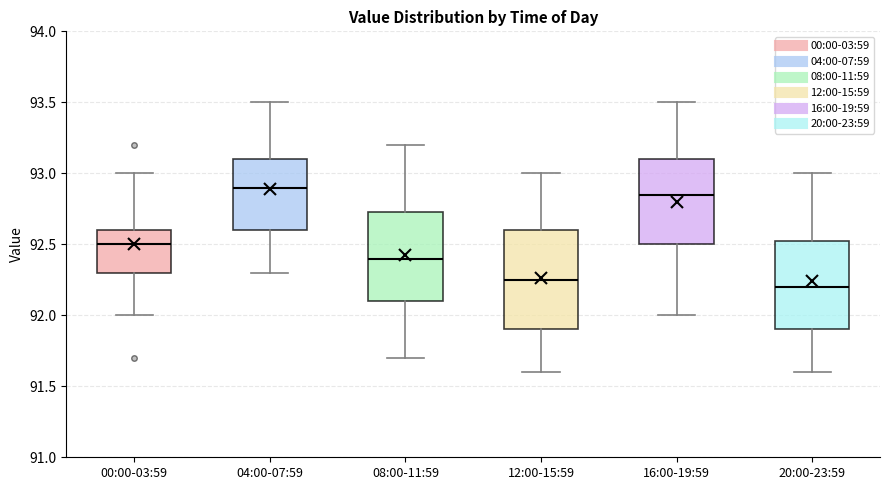

Reading left to right, transcribe this box plot: for each box, give where its median line is, the range the box spans, and where its two whiskers end, as read against the y-axis. The values are not printed on the chart, so give them approximately, as read against the axis.

00:00-03:59: median 92.50, box 92.30 to 92.60, whiskers 92.00 to 93.00
04:00-07:59: median 92.90, box 92.60 to 93.10, whiskers 92.30 to 93.50
08:00-11:59: median 92.40, box 92.10 to 92.75, whiskers 91.70 to 93.20
12:00-15:59: median 92.25, box 91.90 to 92.60, whiskers 91.60 to 93.00
16:00-19:59: median 92.85, box 92.50 to 93.10, whiskers 92.00 to 93.50
20:00-23:59: median 92.20, box 91.90 to 92.55, whiskers 91.60 to 93.00